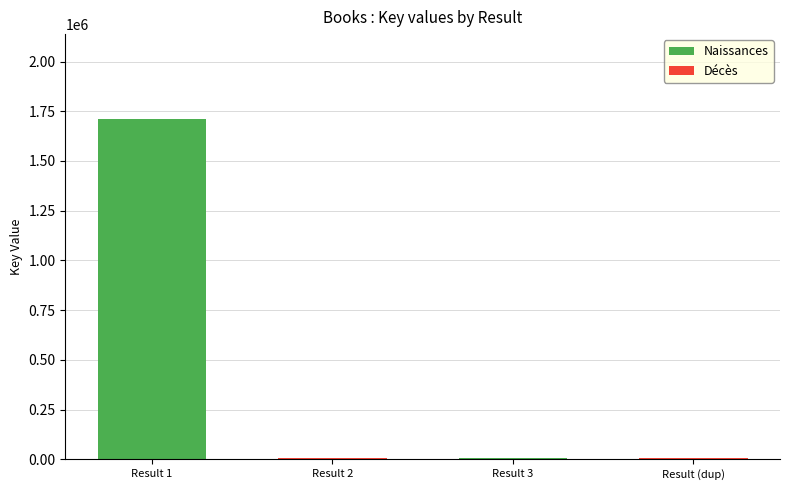

How many data points does each series have?

4